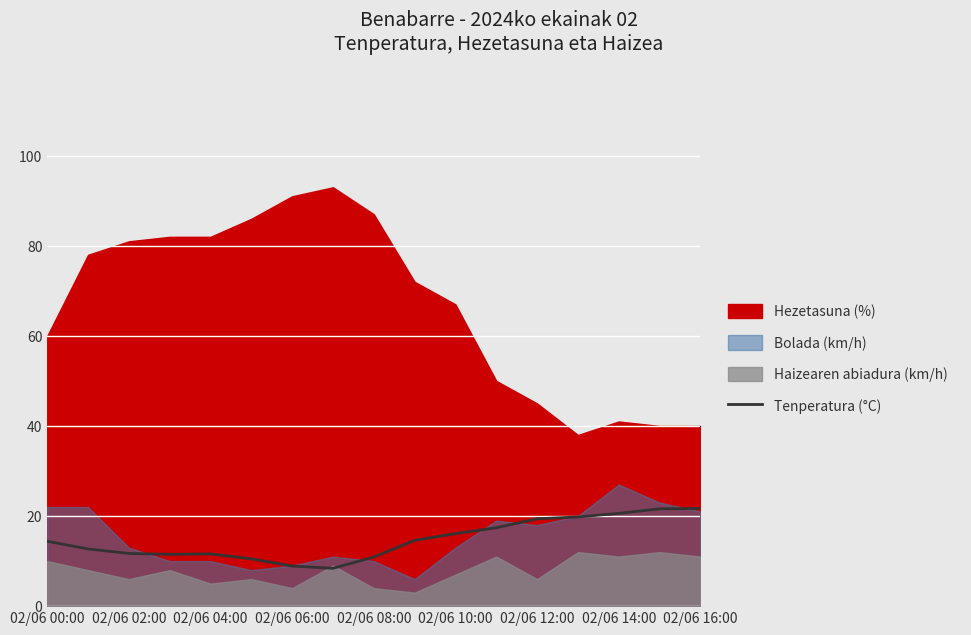

How many data points are above 14?

9